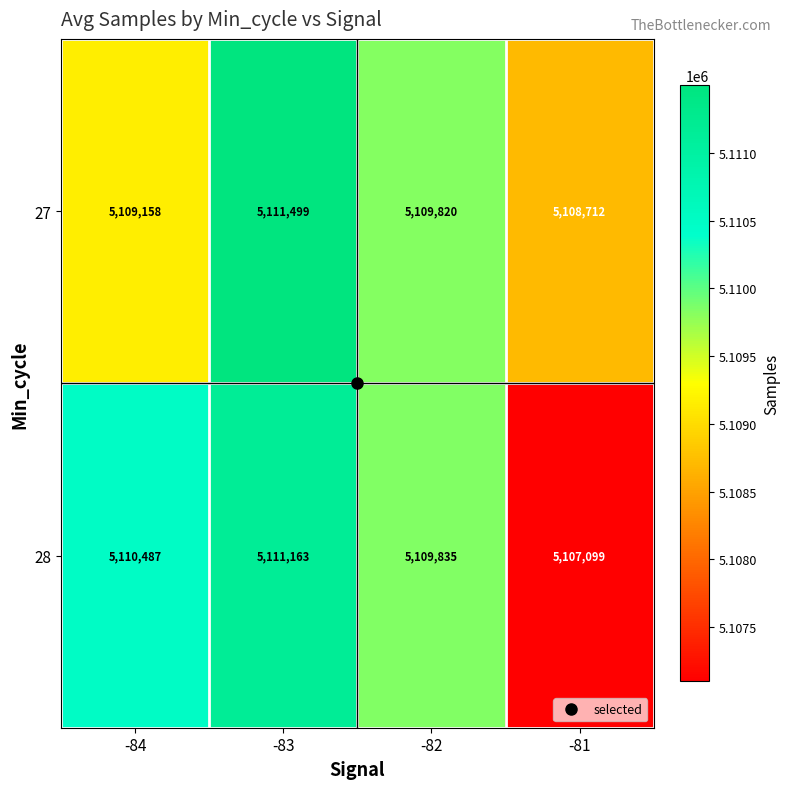

At -83, list the series in order from smallest to largest.

28, 27